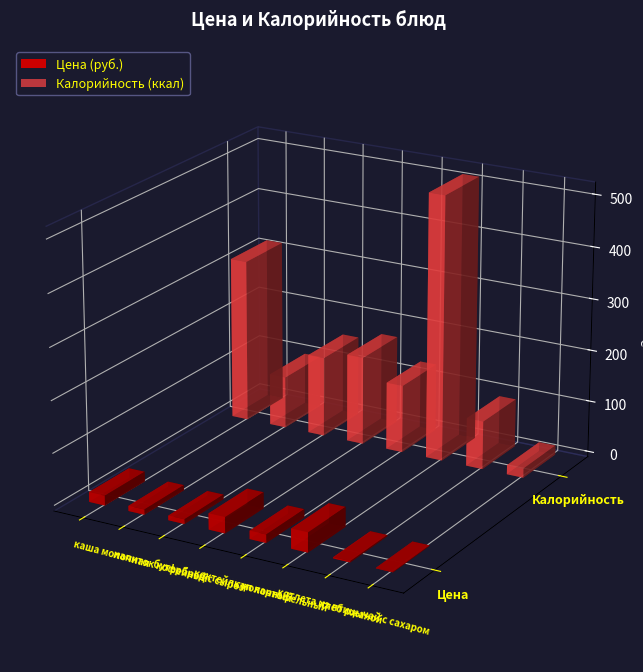

The value of Цена at бутерброд с сыром is 13.6. True or false?

False